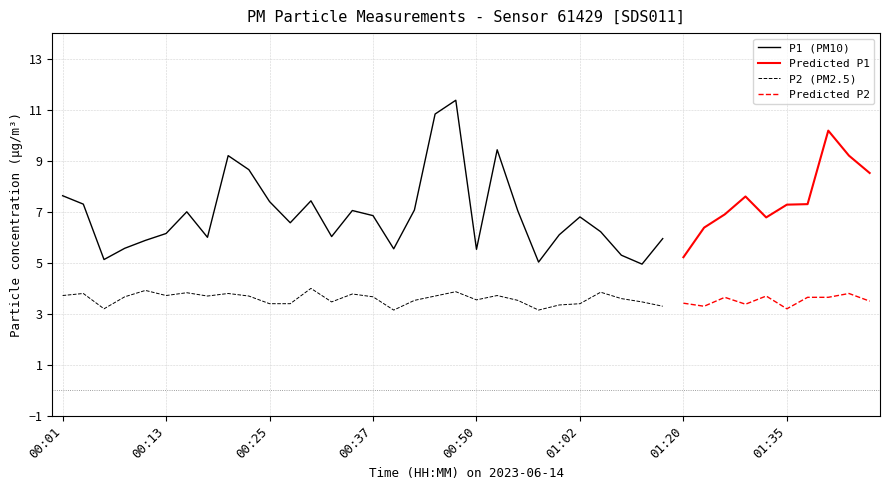

Is it true that P2 equals 1.1 at 00:59?

False